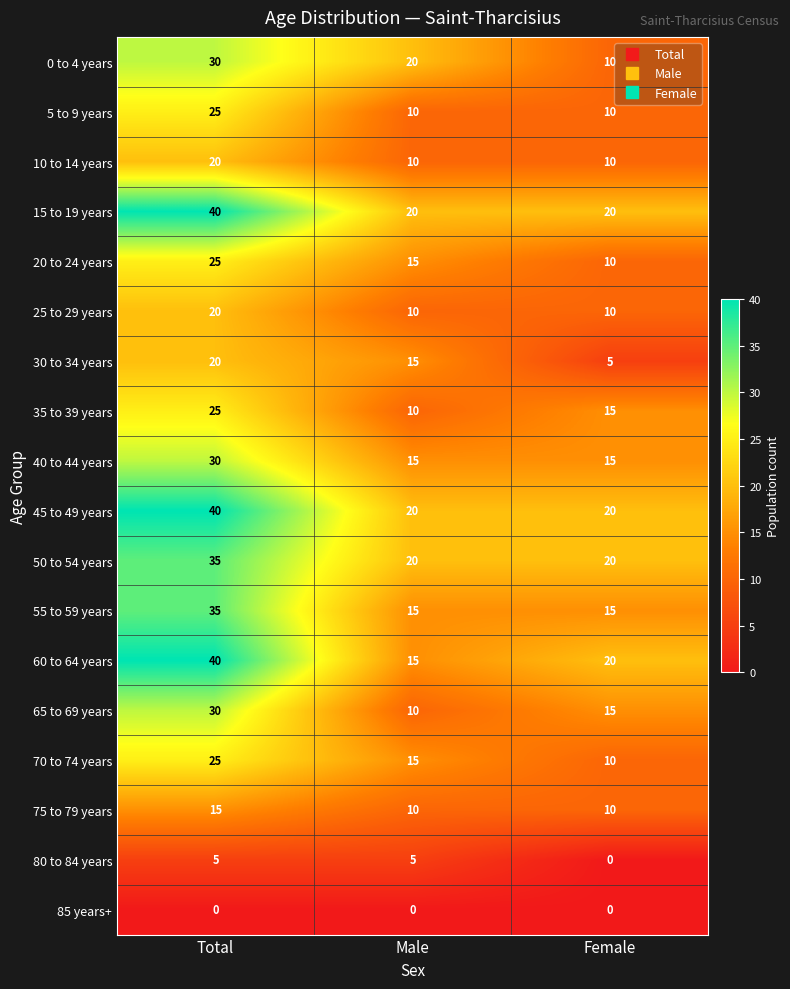

How many data points in 20 to 24 years are less than 15?

1